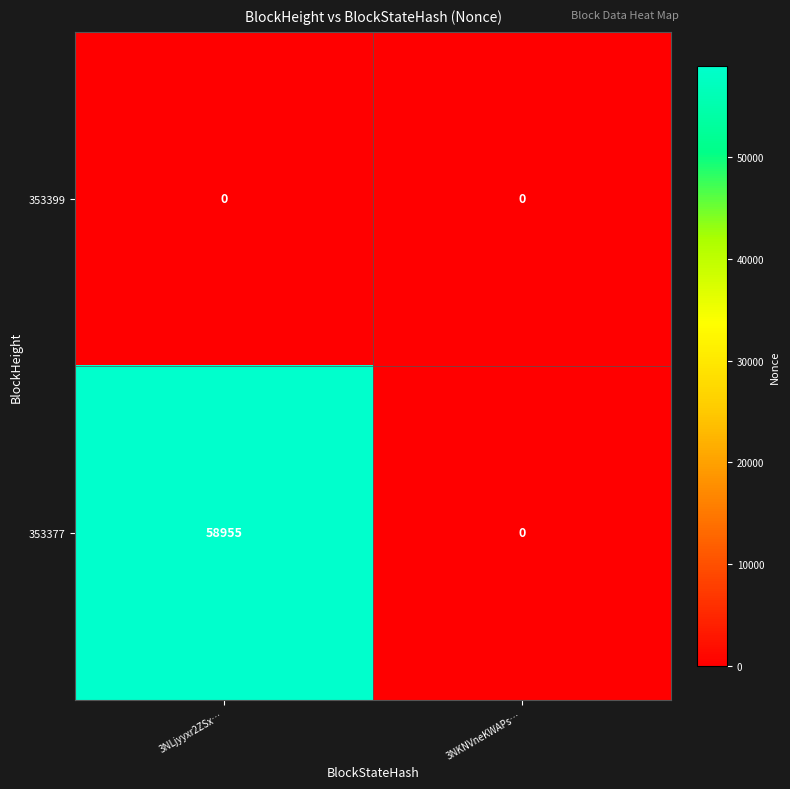

At 3NLjyyxr2ZSx…, list the series in order from largest to smallest.

353377, 353399